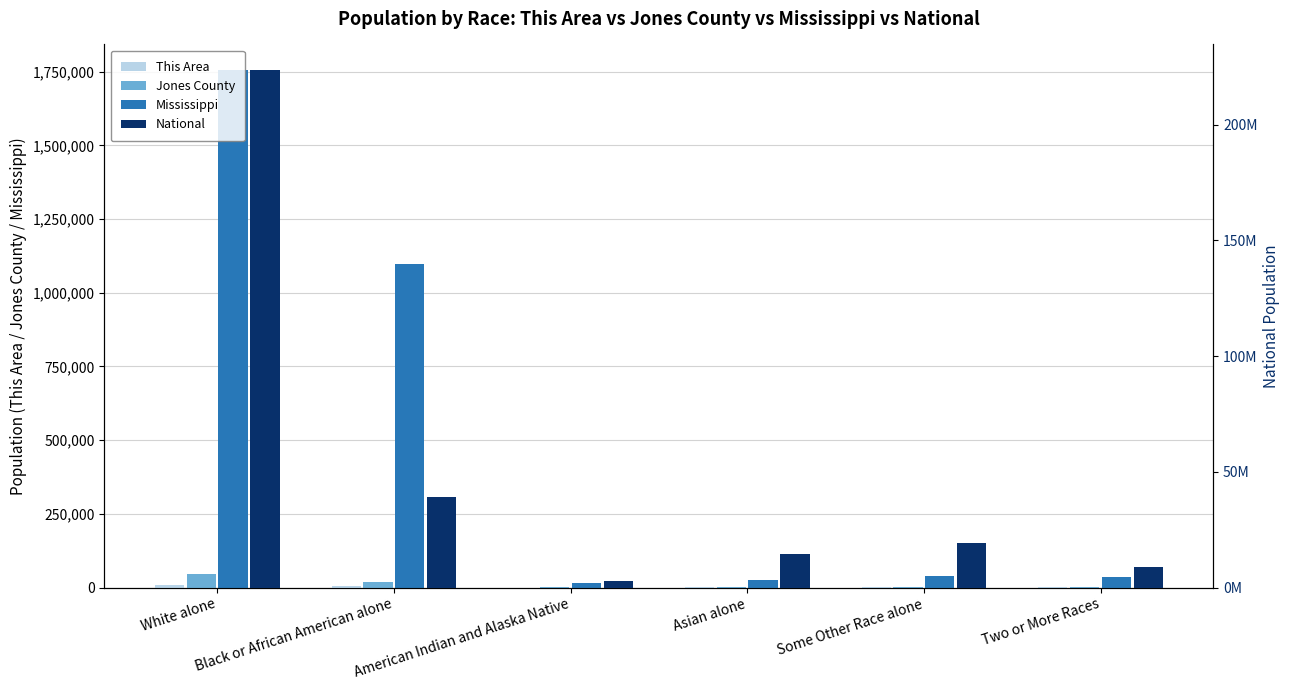

How many distinct data groups are displayed?

4